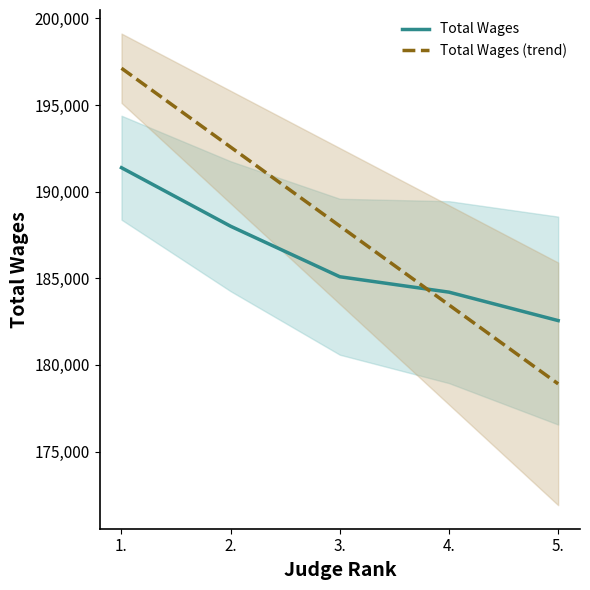

How many lines are shown in the chart?

2